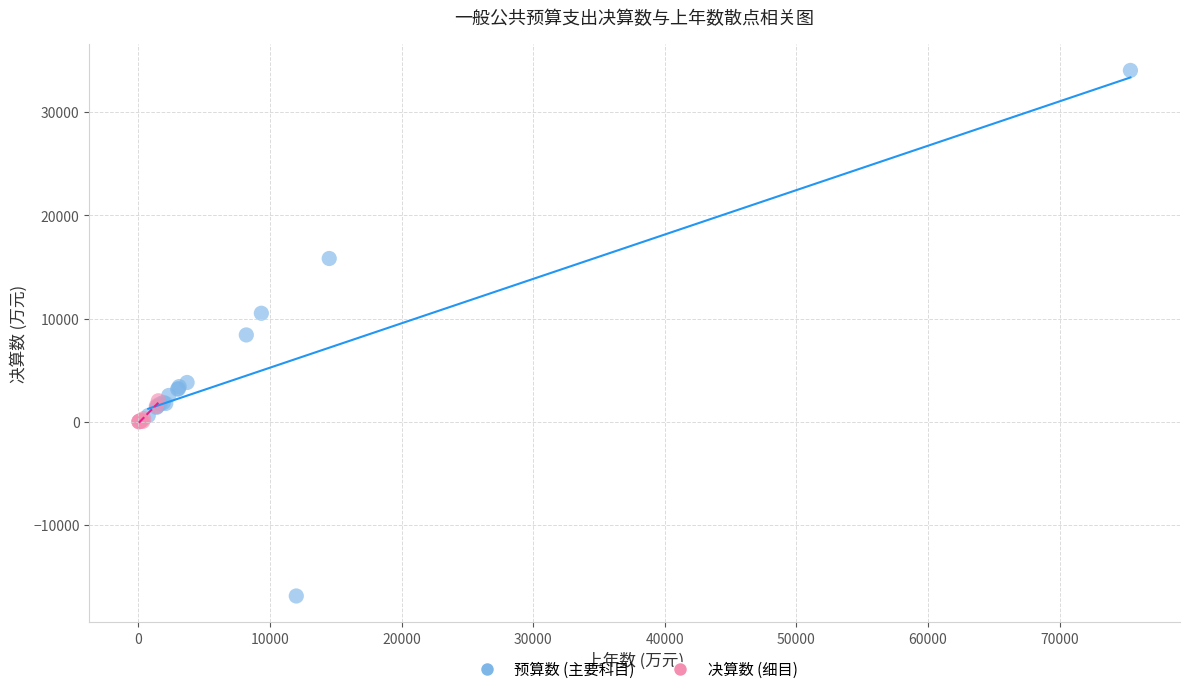

Which series has the widest spread of Y values?

预算数 (主要科目)